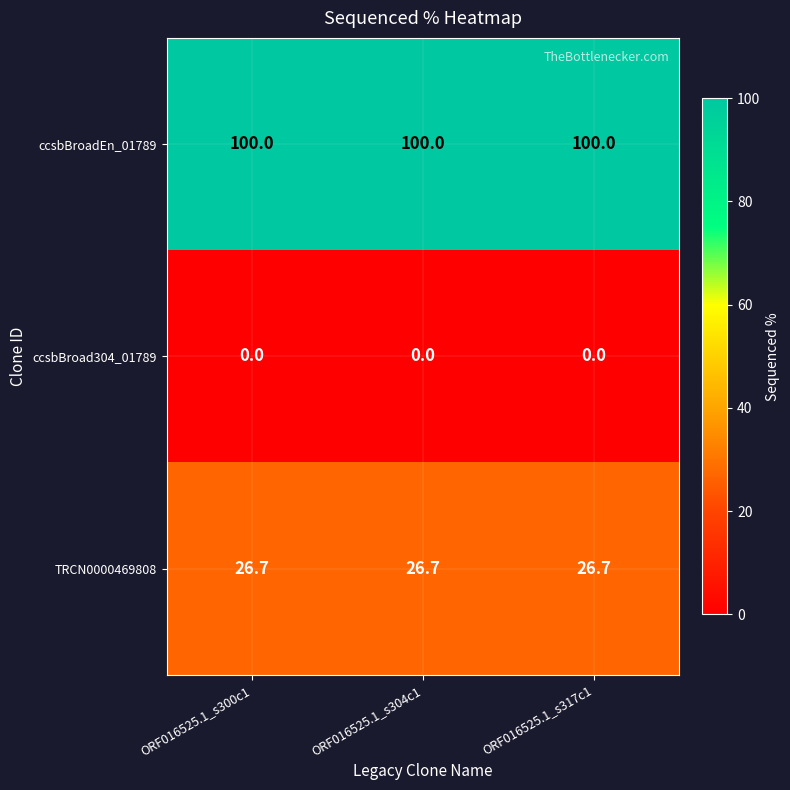

True or false: ccsbBroadEn_01789 has a value of 100.0 at ORF016525.1_s300c1.

True